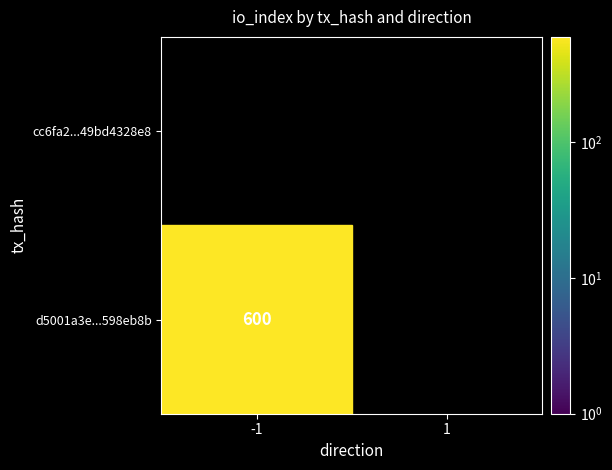

Which label corresponds to the largest value in the chart?

-1